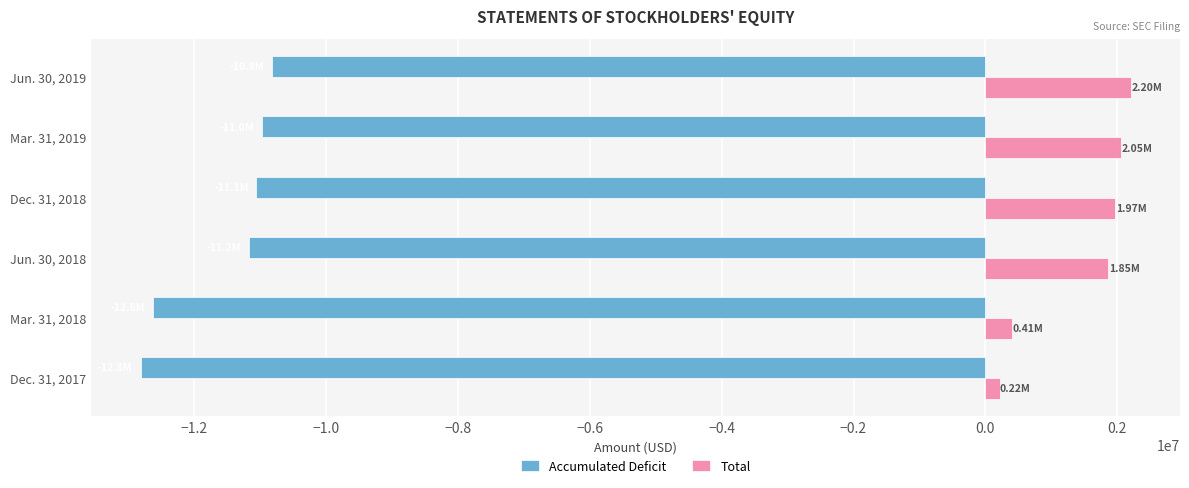

What is the spread (max minus min) of values at Dec. 31, 2018?

13026200